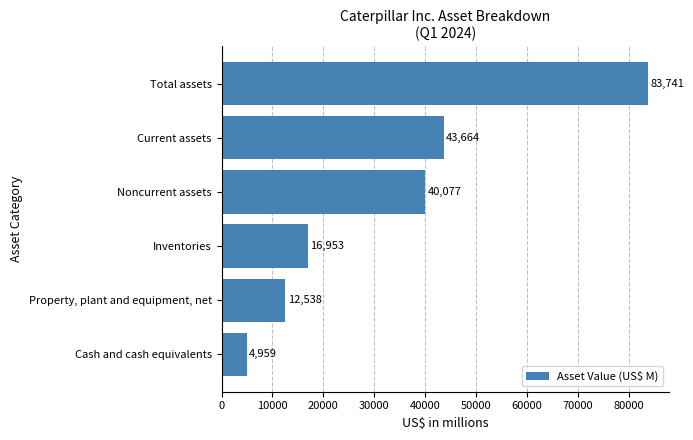

Which label corresponds to the largest value in the chart?

Total assets